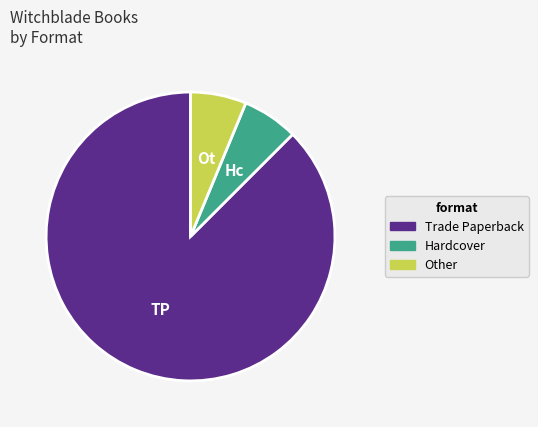

True or false: Hardcover accounts for 1% of the total.

False